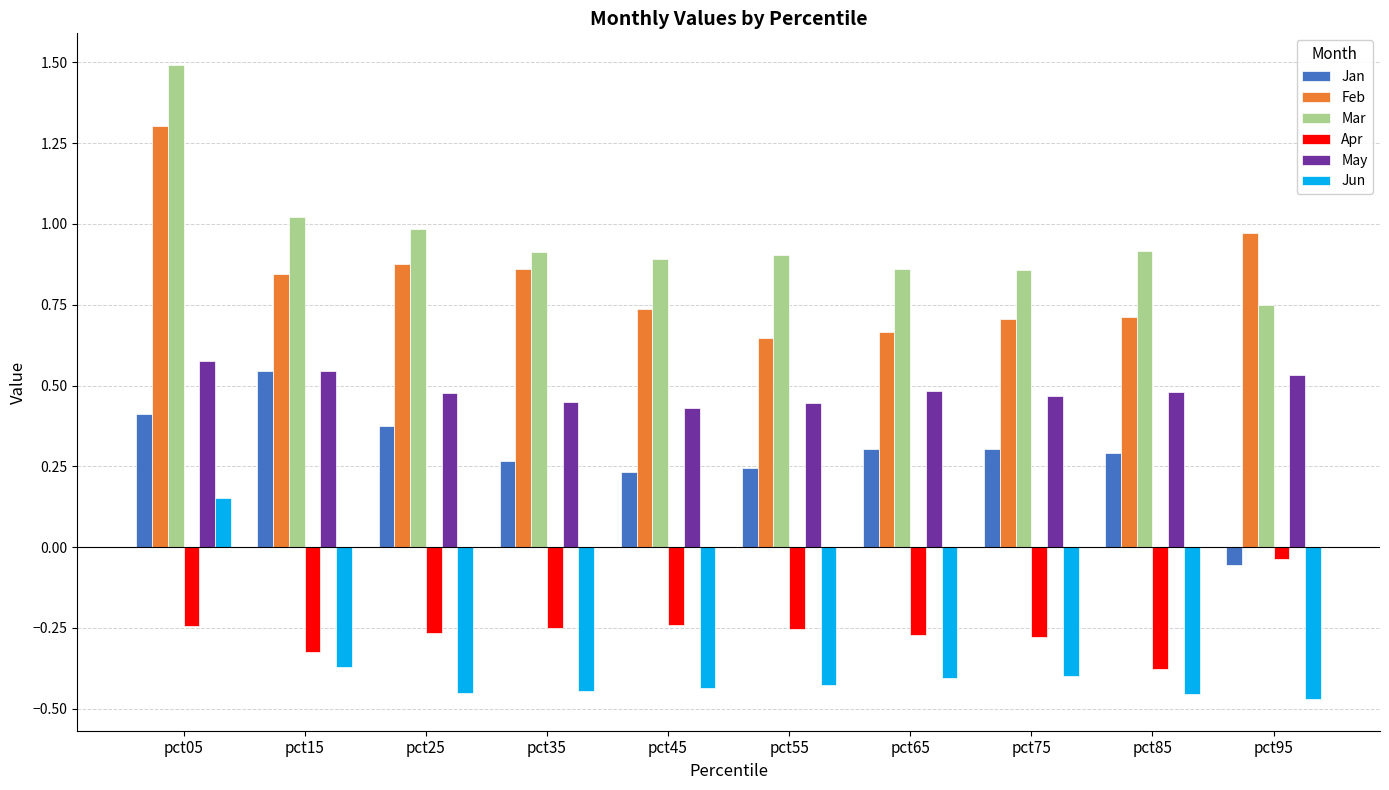

Rank the series by their maximum value, from lowest to highest.

Apr, Jun, Jan, May, Feb, Mar